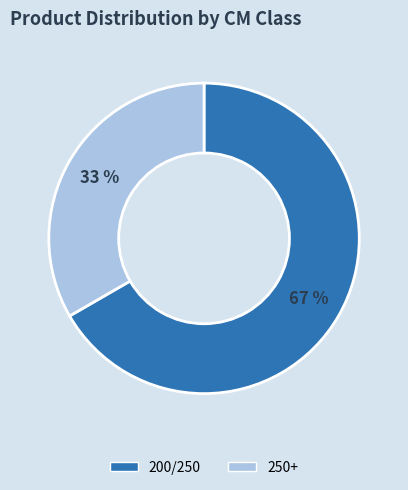

Is there a majority slice in this chart?

Yes